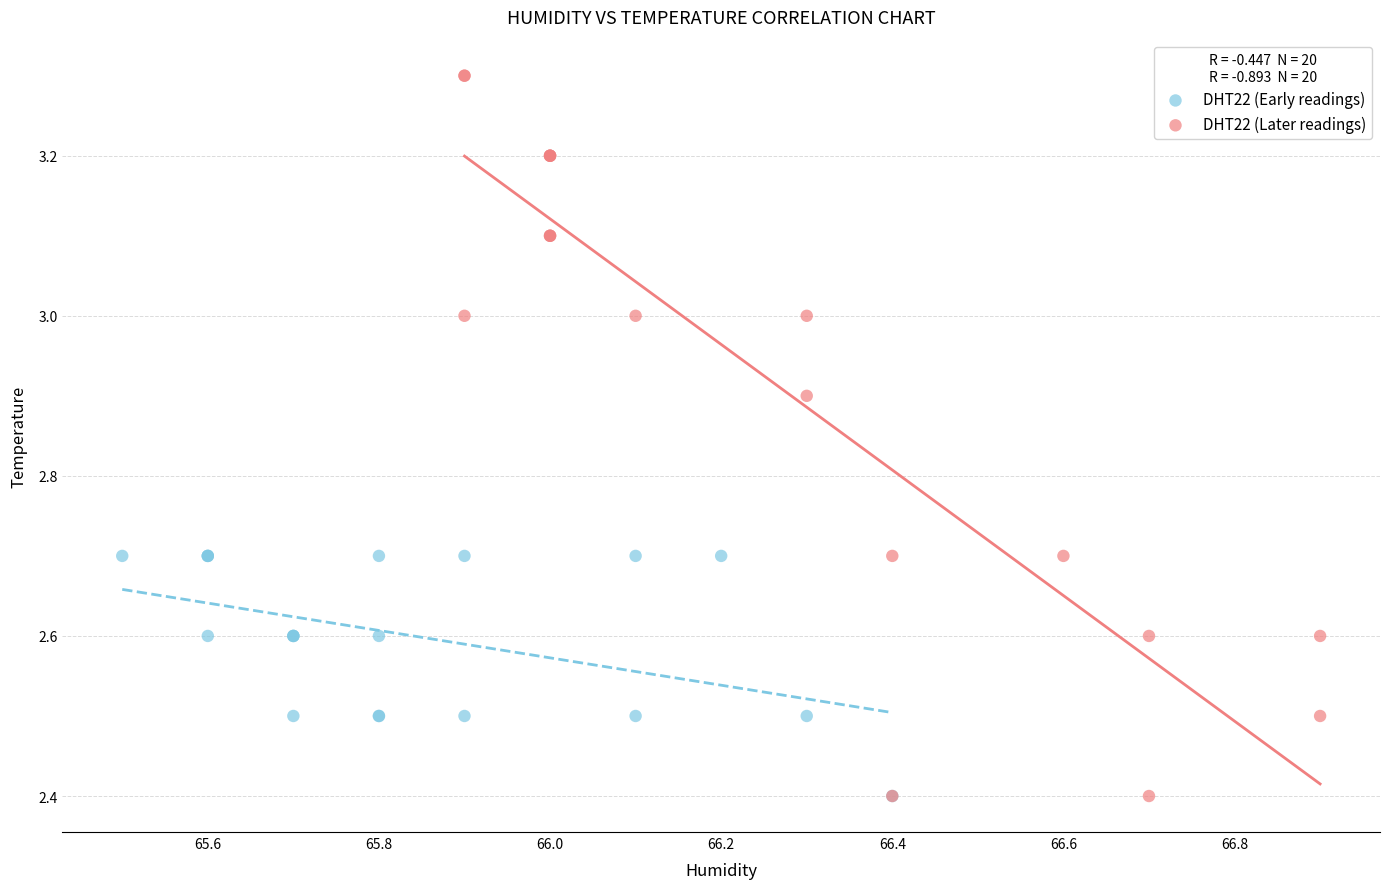

What are all the series names shown in the legend?

DHT22 (Early readings), DHT22 (Later readings)